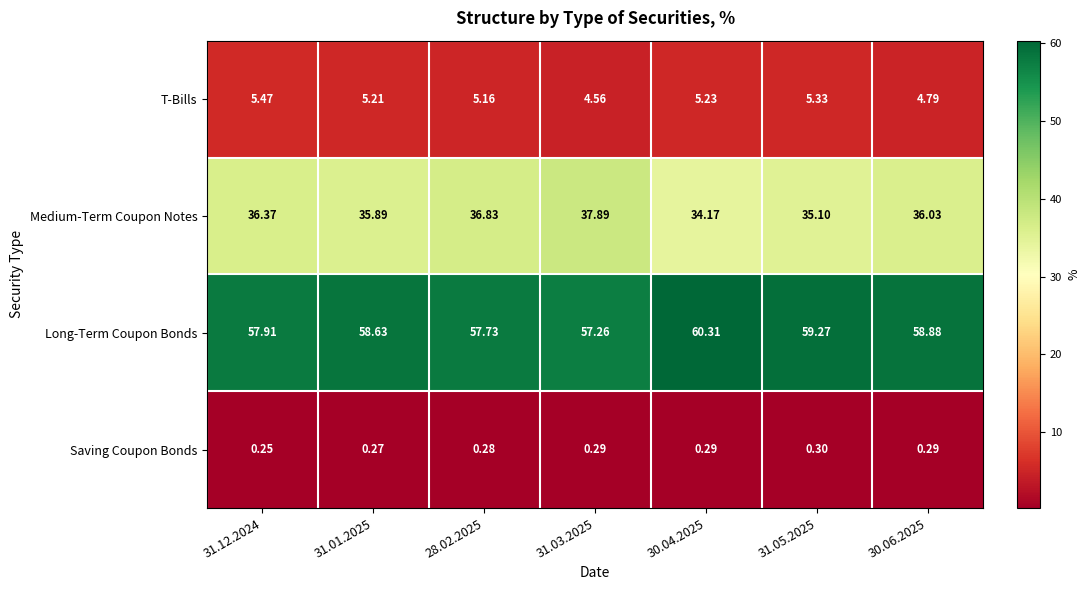

Between 31.12.2024 and 28.02.2025, which series saw the biggest shift?

Medium-Term Coupon Notes